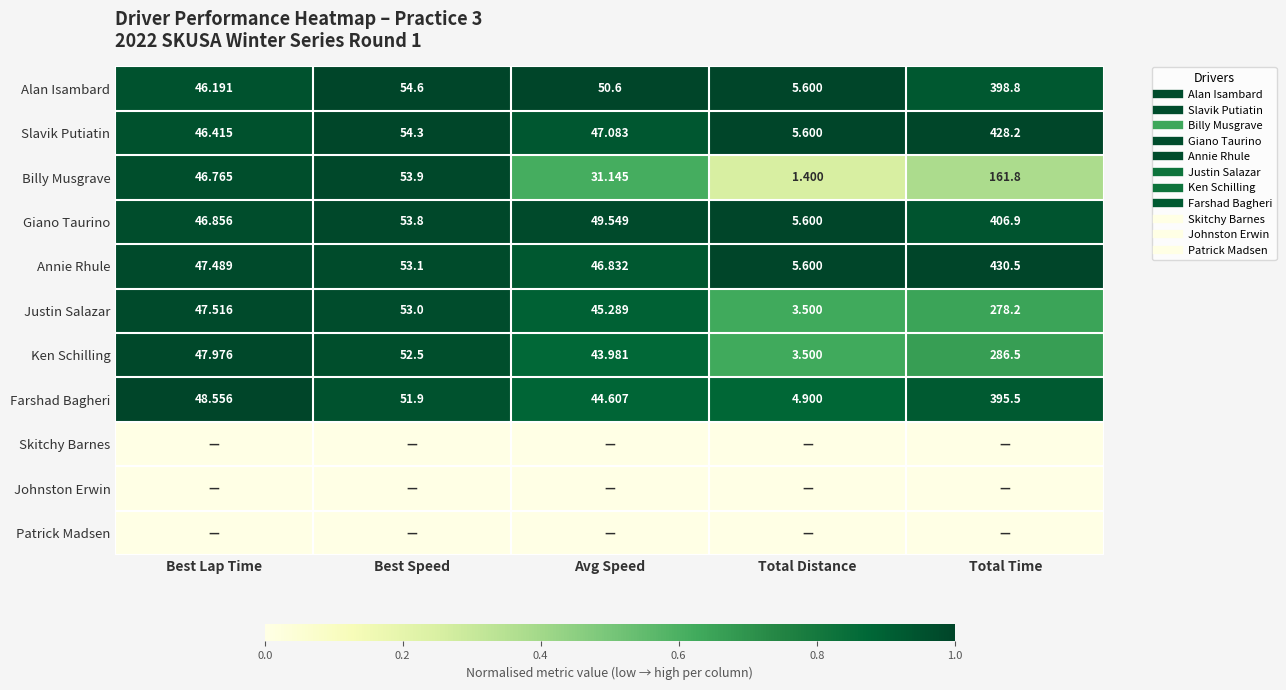

Is it true that Patrick Madsen equals 0.0 at Best Speed?

True